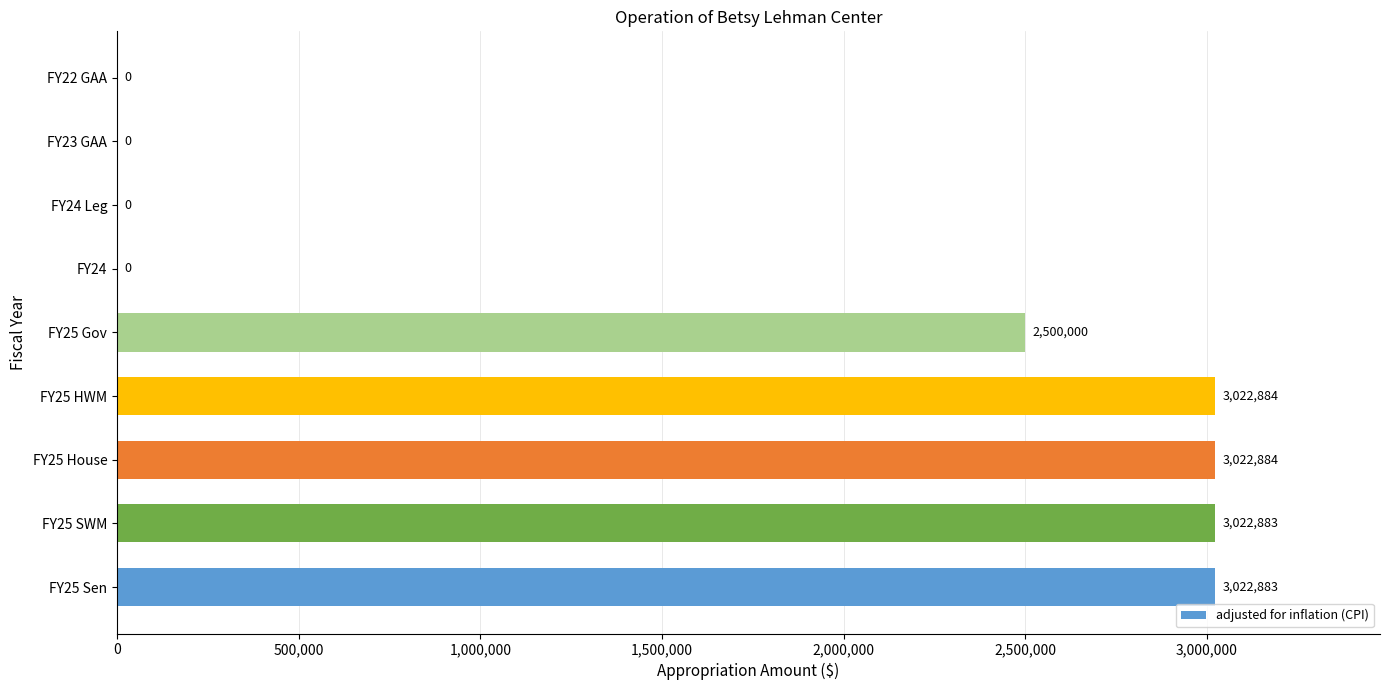

The chart shows a value of 1281933 at FY23 GAA. True or false?

False